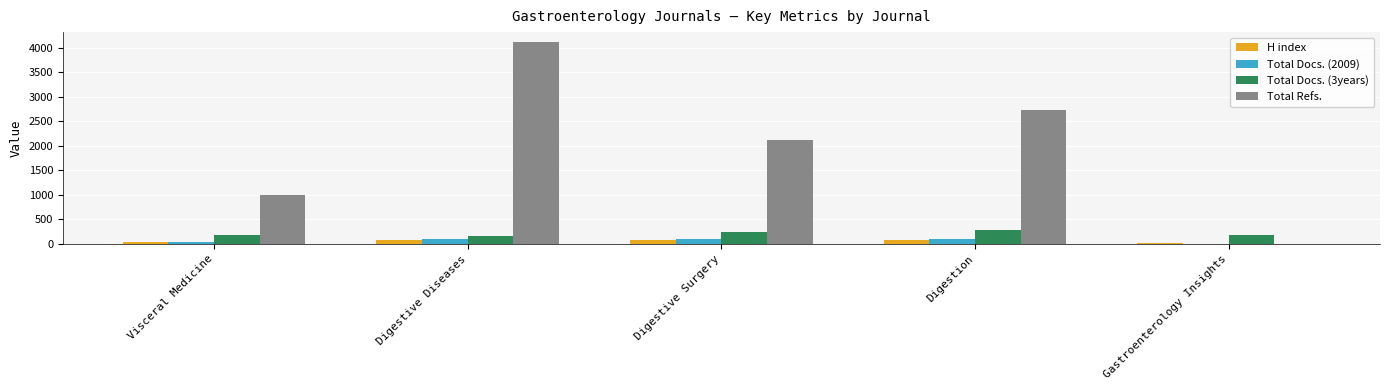

True or false: Total Refs. has a value of 4115 at Digestive Diseases.

True